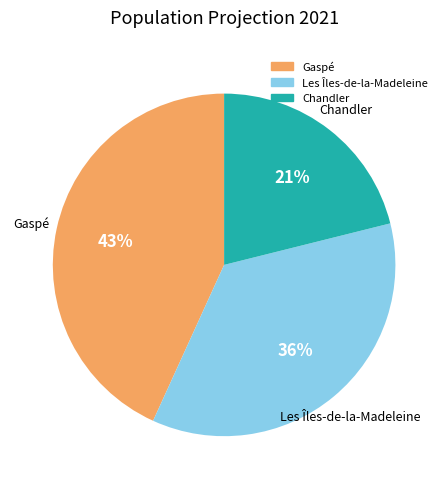

Does any single category account for the majority?

No